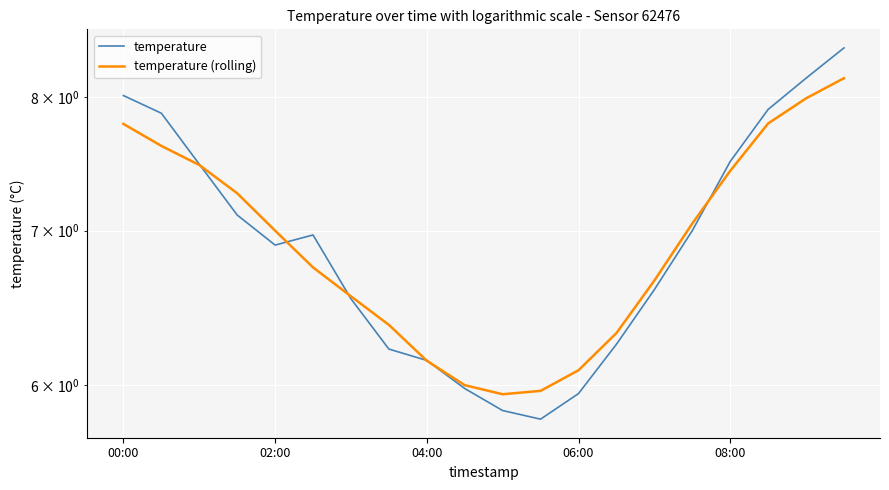

How many categories are shown in the chart?

20